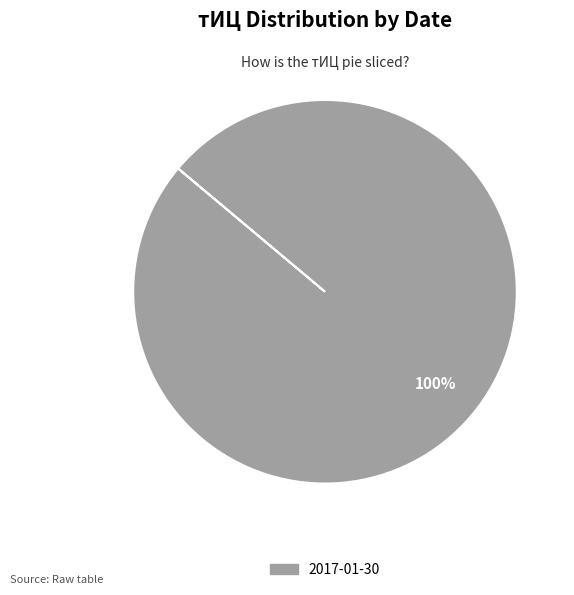

Does any single category account for the majority?

Yes